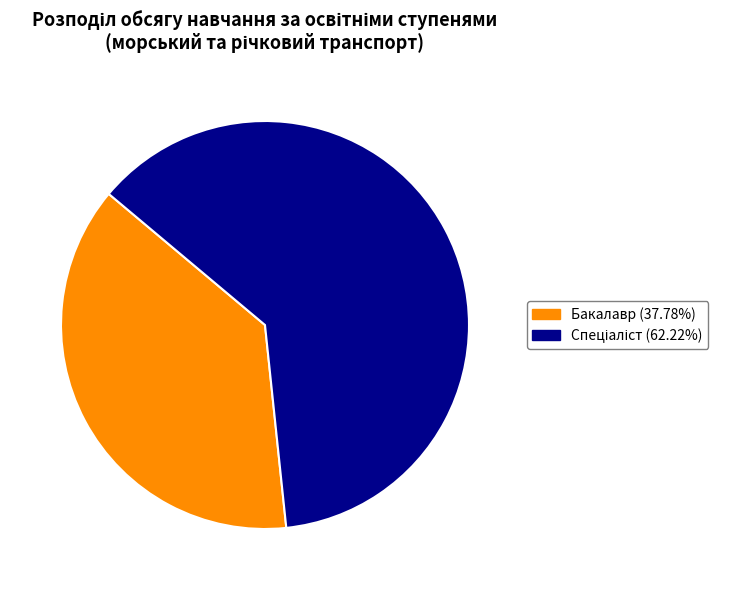

Does any single category account for the majority?

Yes